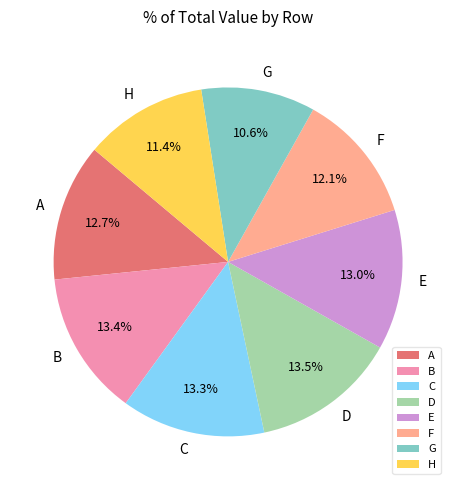

Which has a higher value, E or D?

D